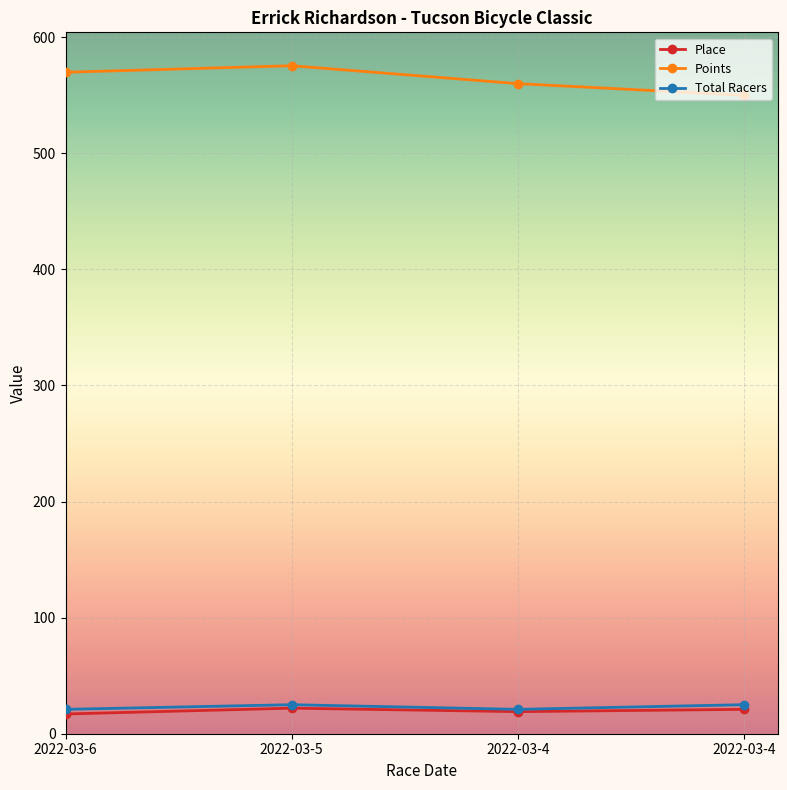

True or false: Place has a value of 34.9 at 2022-03-4.

False